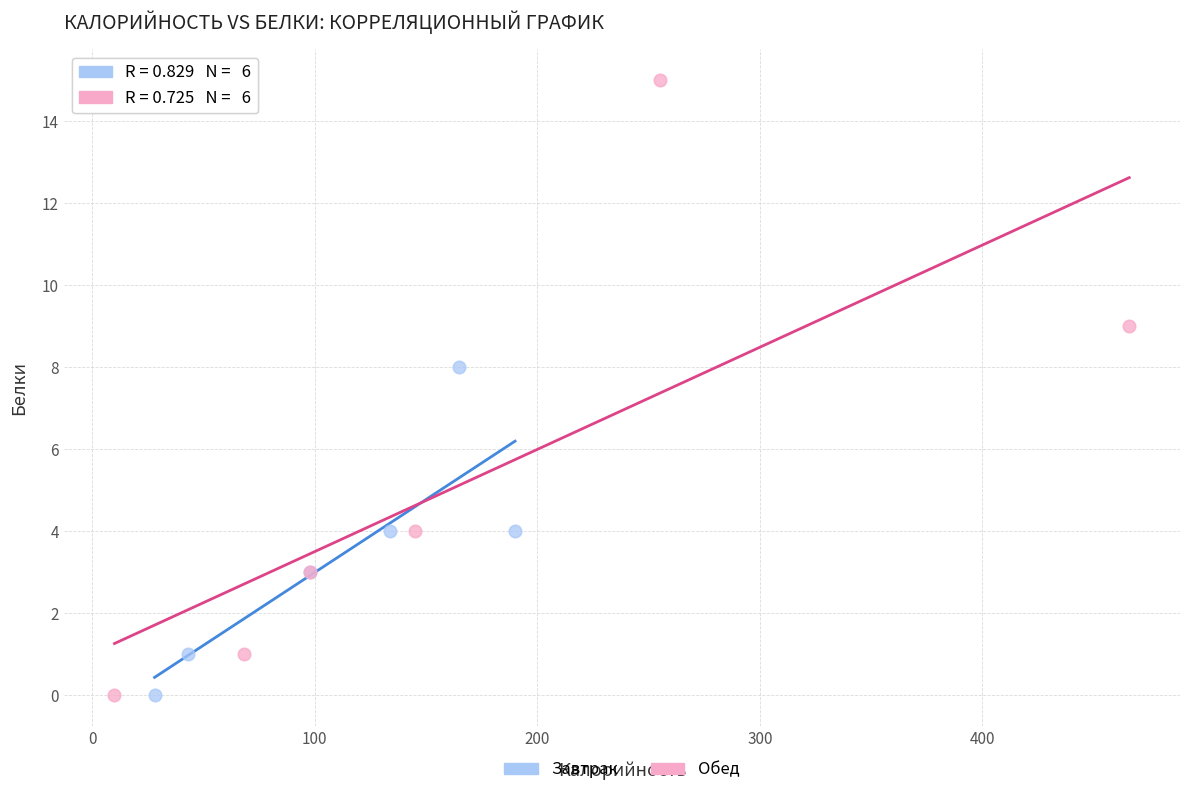

Which series has the widest spread of Y values?

Обед